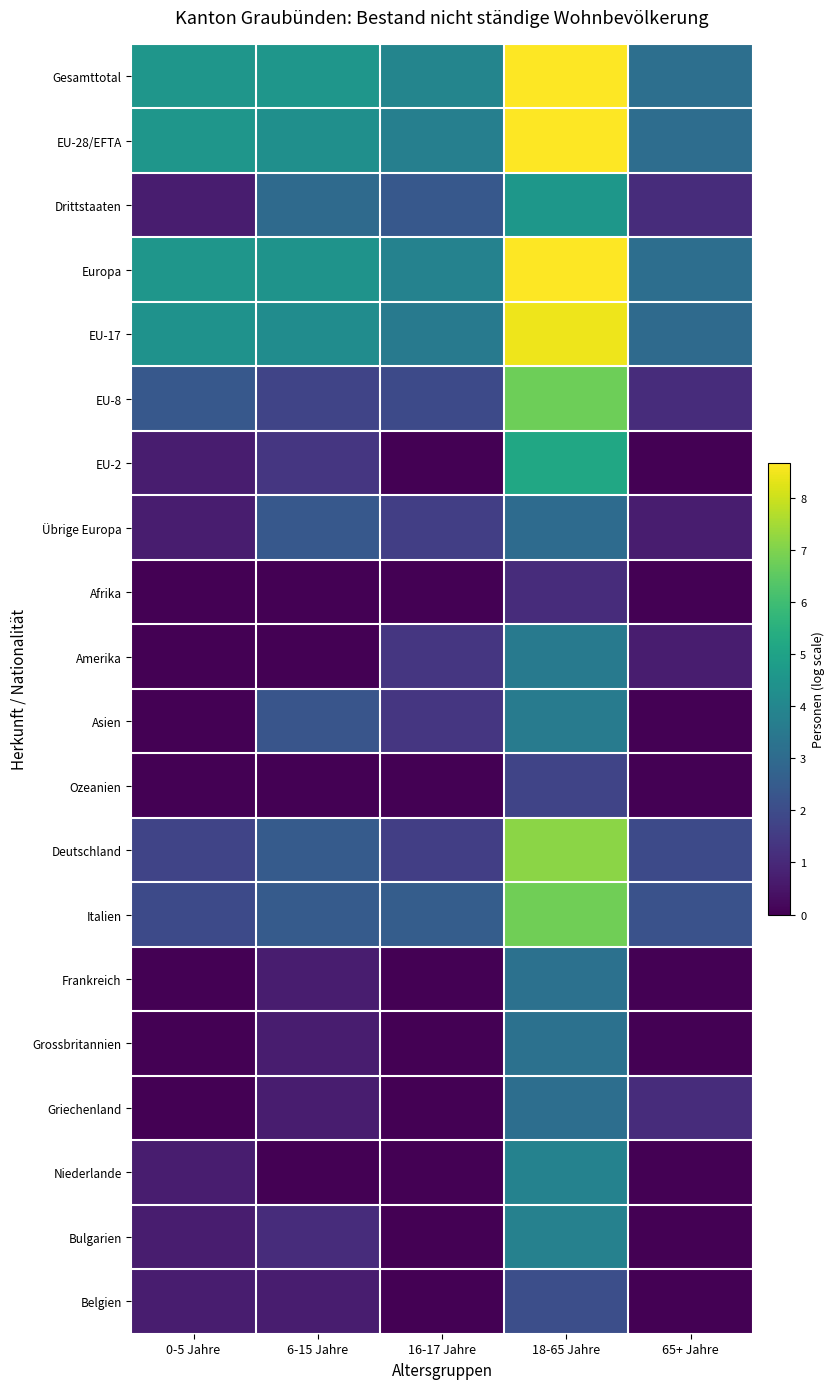

At which category is the sum across all series the highest?

18-65 Jahre